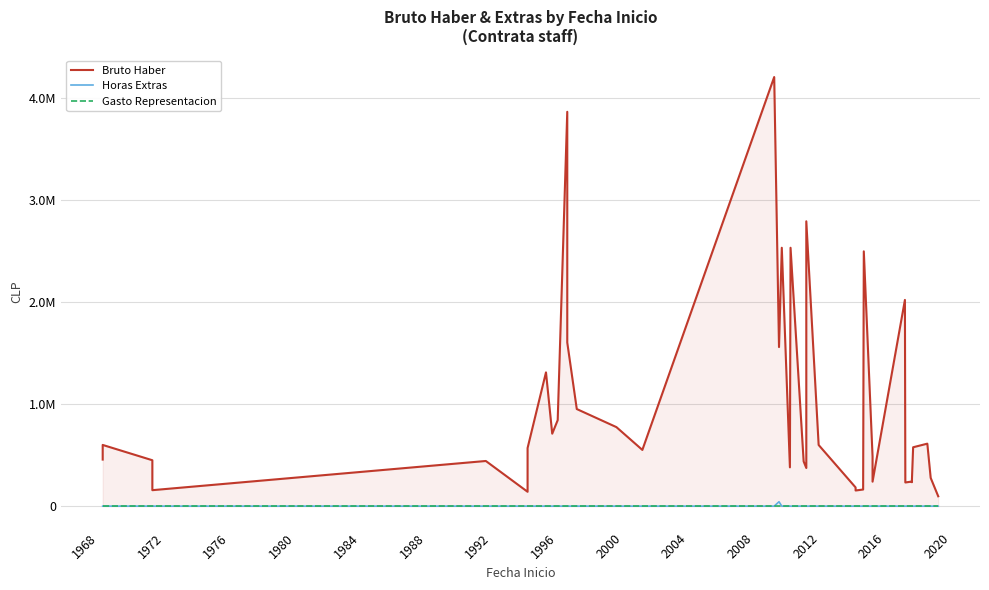

Count the number of categories in the chart.

40